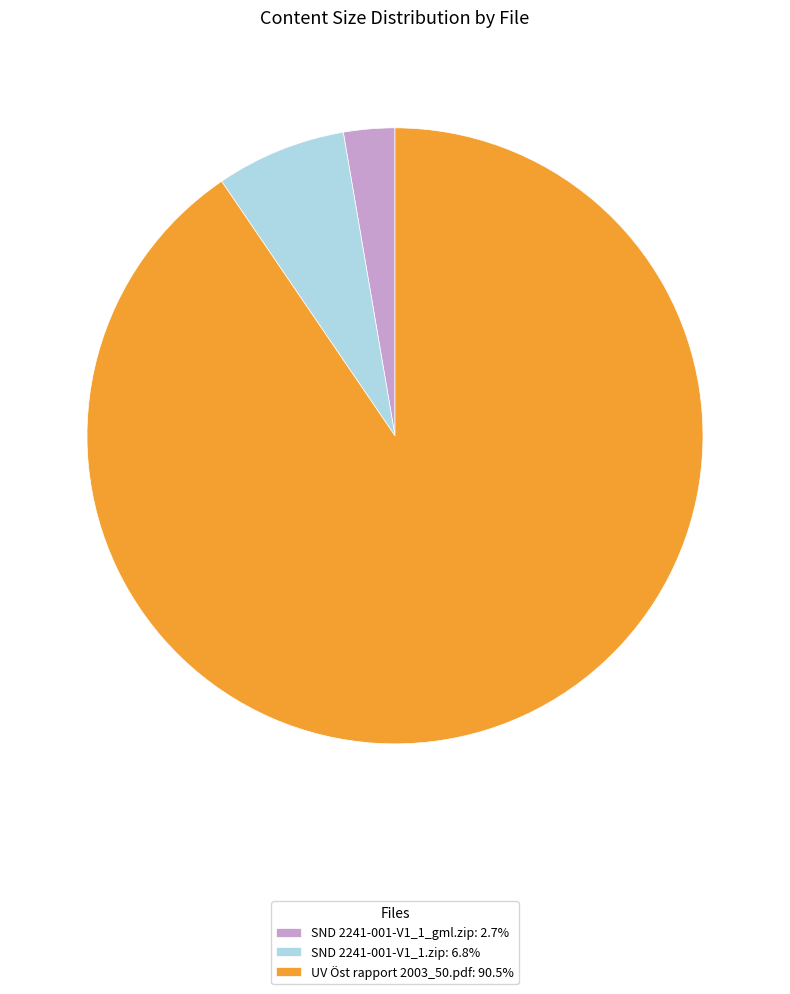

Is SND 2241-001-V1_1.zip the majority of the pie?

No